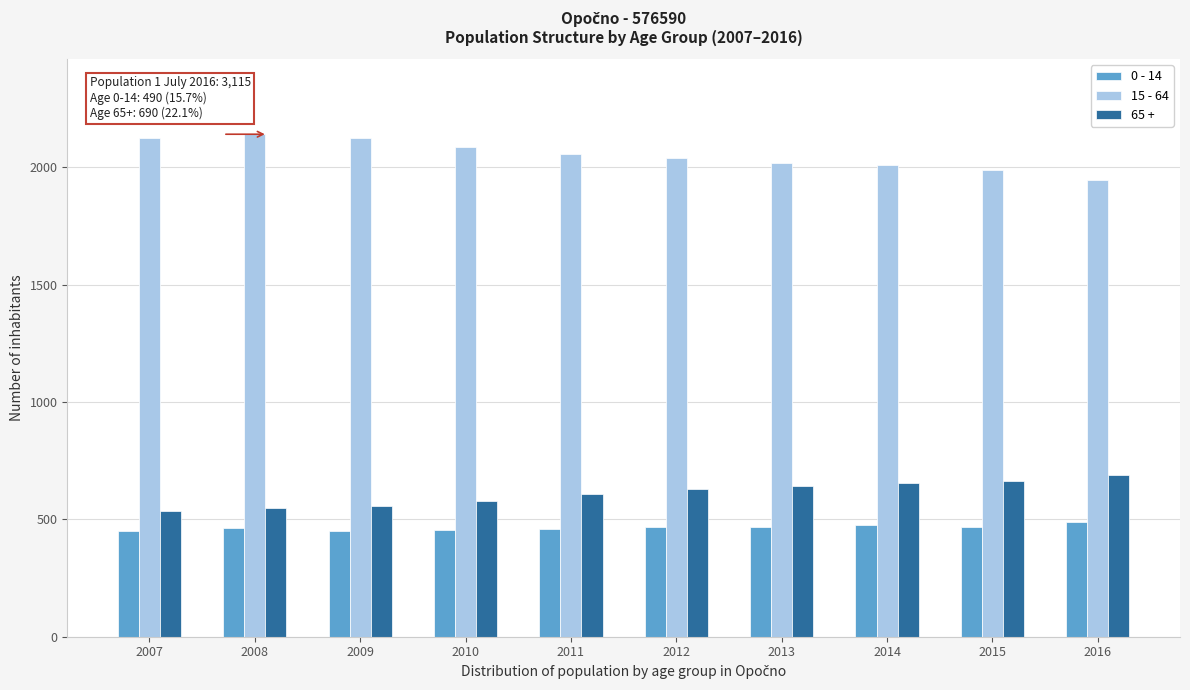

Is it true that 15 - 64 equals 1102 at 2011?

False